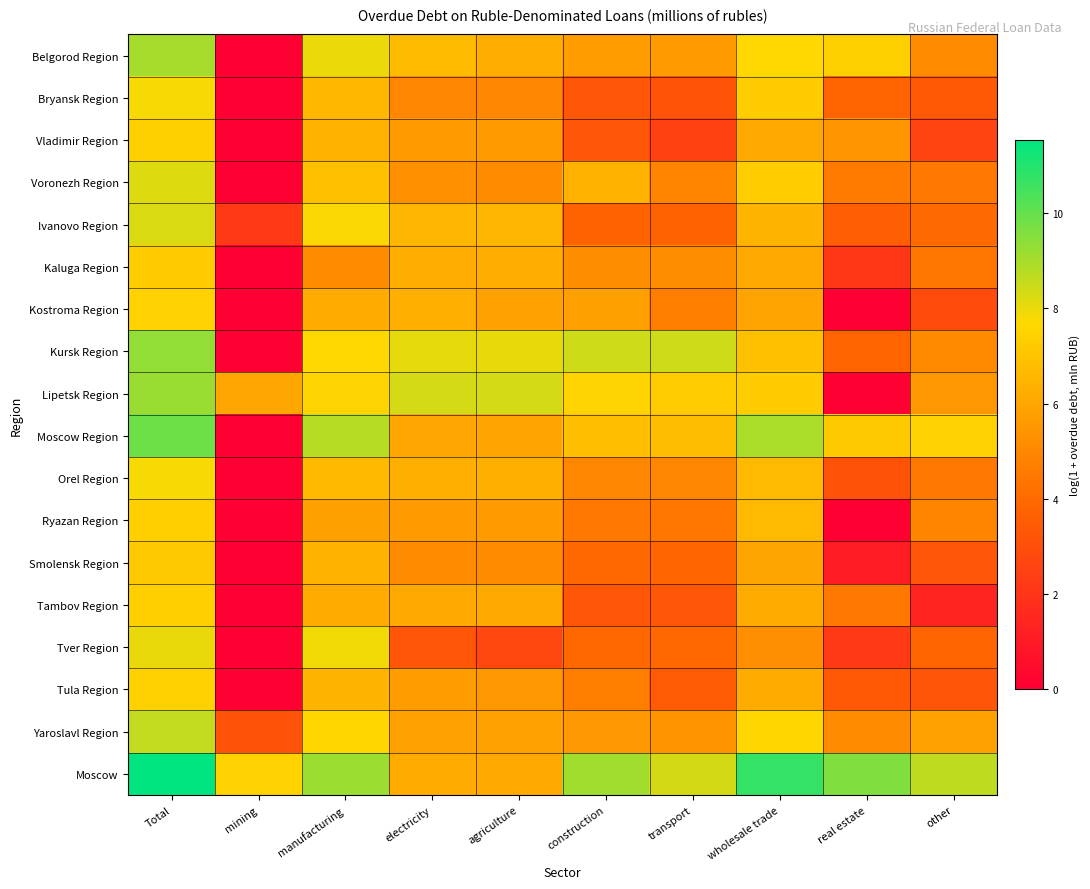

Reading left to right, list all the values displayed in this chart.

Belgorod Region: Total=9.0	mining=0.0	manufacturing=8.0	electricity=6.7	agriculture=6.3	construction=5.7	transport=5.6	wholesale trade=7.7	real estate=7.4	other=5.1
Bryansk Region: Total=7.8	mining=0.0	manufacturing=6.6	electricity=4.9	agriculture=4.9	construction=3.3	transport=3.2	wholesale trade=7.3	real estate=3.8	other=3.4
Vladimir Region: Total=7.4	mining=0.0	manufacturing=6.4	electricity=5.6	agriculture=5.6	construction=3.3	transport=2.5	wholesale trade=6.1	real estate=5.5	other=2.6
Voronezh Region: Total=8.2	mining=0.0	manufacturing=6.9	electricity=5.3	agriculture=5.1	construction=6.4	transport=4.9	wholesale trade=7.3	real estate=4.6	other=4.5
Ivanovo Region: Total=8.3	mining=2.2	manufacturing=7.7	electricity=6.5	agriculture=6.5	construction=3.7	transport=3.7	wholesale trade=6.5	real estate=3.6	other=4.0
Kaluga Region: Total=7.3	mining=0.0	manufacturing=5.2	electricity=6.2	agriculture=6.2	construction=5.2	transport=5.2	wholesale trade=6.1	real estate=2.1	other=4.4
Kostroma Region: Total=7.5	mining=0.0	manufacturing=6.2	electricity=6.3	agriculture=5.8	construction=5.8	transport=4.7	wholesale trade=5.9	real estate=0.0	other=2.9
Kursk Region: Total=9.3	mining=0.0	manufacturing=7.7	electricity=8.1	agriculture=8.0	construction=8.4	transport=8.4	wholesale trade=6.9	real estate=3.8	other=5.0
Lipetsk Region: Total=9.2	mining=6.0	manufacturing=7.5	electricity=8.3	agriculture=8.3	construction=7.5	transport=7.2	wholesale trade=7.3	real estate=0.0	other=5.5
Moscow Region: Total=9.9	mining=0.0	manufacturing=8.8	electricity=6.0	agriculture=5.9	construction=6.8	transport=6.8	wholesale trade=8.9	real estate=7.2	other=7.5
Orel Region: Total=7.8	mining=0.0	manufacturing=6.7	electricity=6.3	agriculture=6.3	construction=4.9	transport=4.9	wholesale trade=6.6	real estate=3.1	other=4.5
Ryazan Region: Total=7.4	mining=0.0	manufacturing=5.8	electricity=5.7	agriculture=5.6	construction=4.5	transport=4.4	wholesale trade=6.6	real estate=0.0	other=4.9
Smolensk Region: Total=7.2	mining=0.0	manufacturing=6.4	electricity=5.1	agriculture=5.1	construction=3.9	transport=3.8	wholesale trade=6.0	real estate=1.1	other=3.3
Tambov Region: Total=7.4	mining=0.0	manufacturing=6.2	electricity=6.1	agriculture=6.1	construction=3.3	transport=3.3	wholesale trade=6.2	real estate=4.5	other=1.4
Tver Region: Total=8.0	mining=0.0	manufacturing=7.9	electricity=3.3	agriculture=2.7	construction=3.9	transport=3.9	wholesale trade=5.2	real estate=2.2	other=3.8
Tula Region: Total=7.4	mining=0.0	manufacturing=6.5	electricity=5.7	agriculture=5.5	construction=4.6	transport=3.4	wholesale trade=6.1	real estate=3.4	other=3.2
Yaroslavl Region: Total=8.6	mining=3.1	manufacturing=7.6	electricity=5.8	agriculture=5.8	construction=5.5	transport=5.4	wholesale trade=7.6	real estate=5.1	other=5.8
Moscow: Total=11.5	mining=7.5	manufacturing=9.2	electricity=6.2	agriculture=6.1	construction=9.1	transport=8.3	wholesale trade=10.7	real estate=9.6	other=8.6